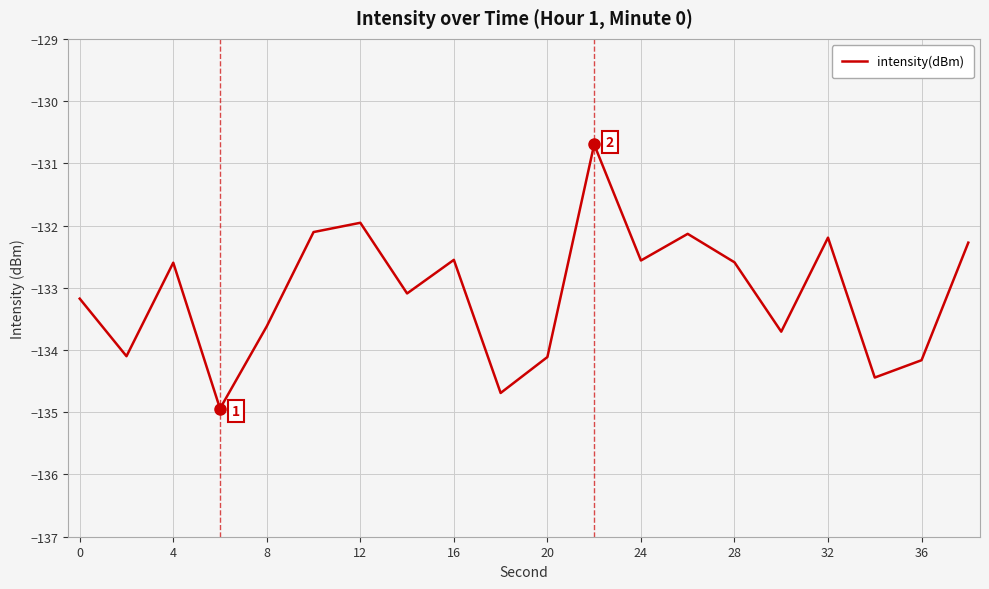

What is the difference between the maximum and minimum values?

4.2